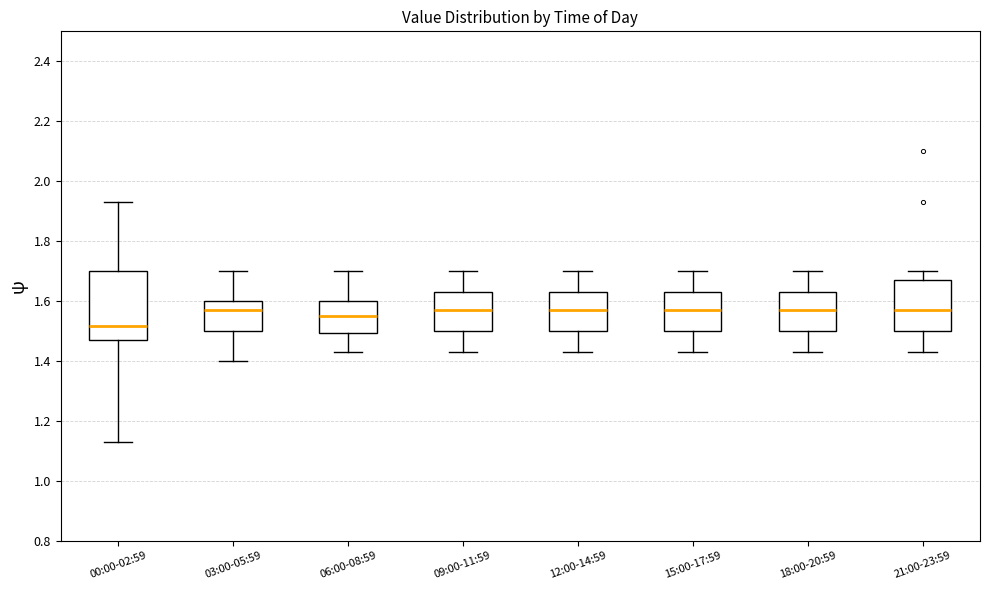

Reading left to right, transcribe this box plot: for each box, give where its median line is, the range the box spans, and where its two whiskers end, as read against the y-axis. The values are not printed on the chart, so give them approximately, as read against the axis.

00:00-02:59: median 1.52, box 1.48 to 1.70, whiskers 1.14 to 1.94
03:00-05:59: median 1.58, box 1.50 to 1.60, whiskers 1.40 to 1.70
06:00-08:59: median 1.56, box 1.50 to 1.60, whiskers 1.44 to 1.70
09:00-11:59: median 1.58, box 1.50 to 1.64, whiskers 1.44 to 1.70
12:00-14:59: median 1.58, box 1.50 to 1.64, whiskers 1.44 to 1.70
15:00-17:59: median 1.58, box 1.50 to 1.64, whiskers 1.44 to 1.70
18:00-20:59: median 1.58, box 1.50 to 1.64, whiskers 1.44 to 1.70
21:00-23:59: median 1.58, box 1.50 to 1.68, whiskers 1.44 to 1.70